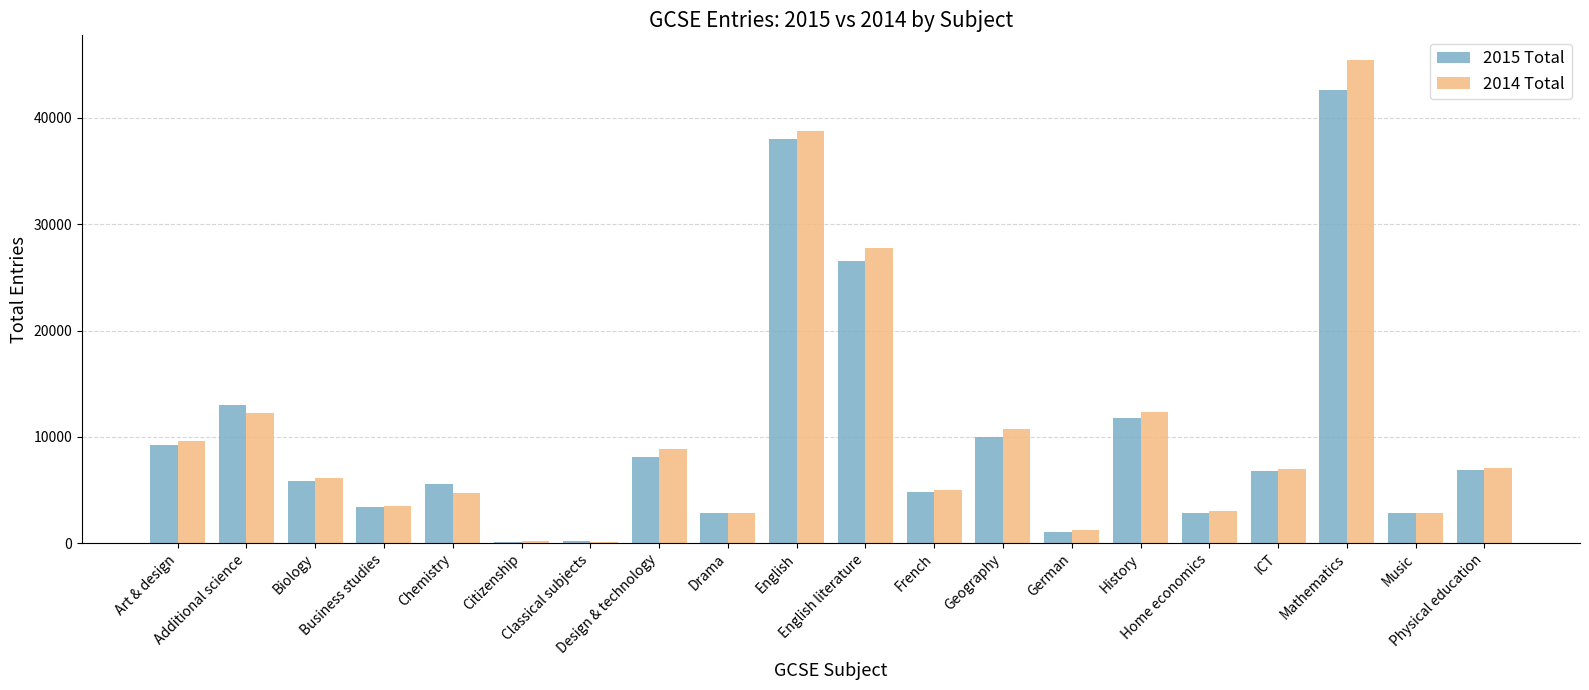

What is the difference between the maximum and minimum values in the 2015 Total series?

42480